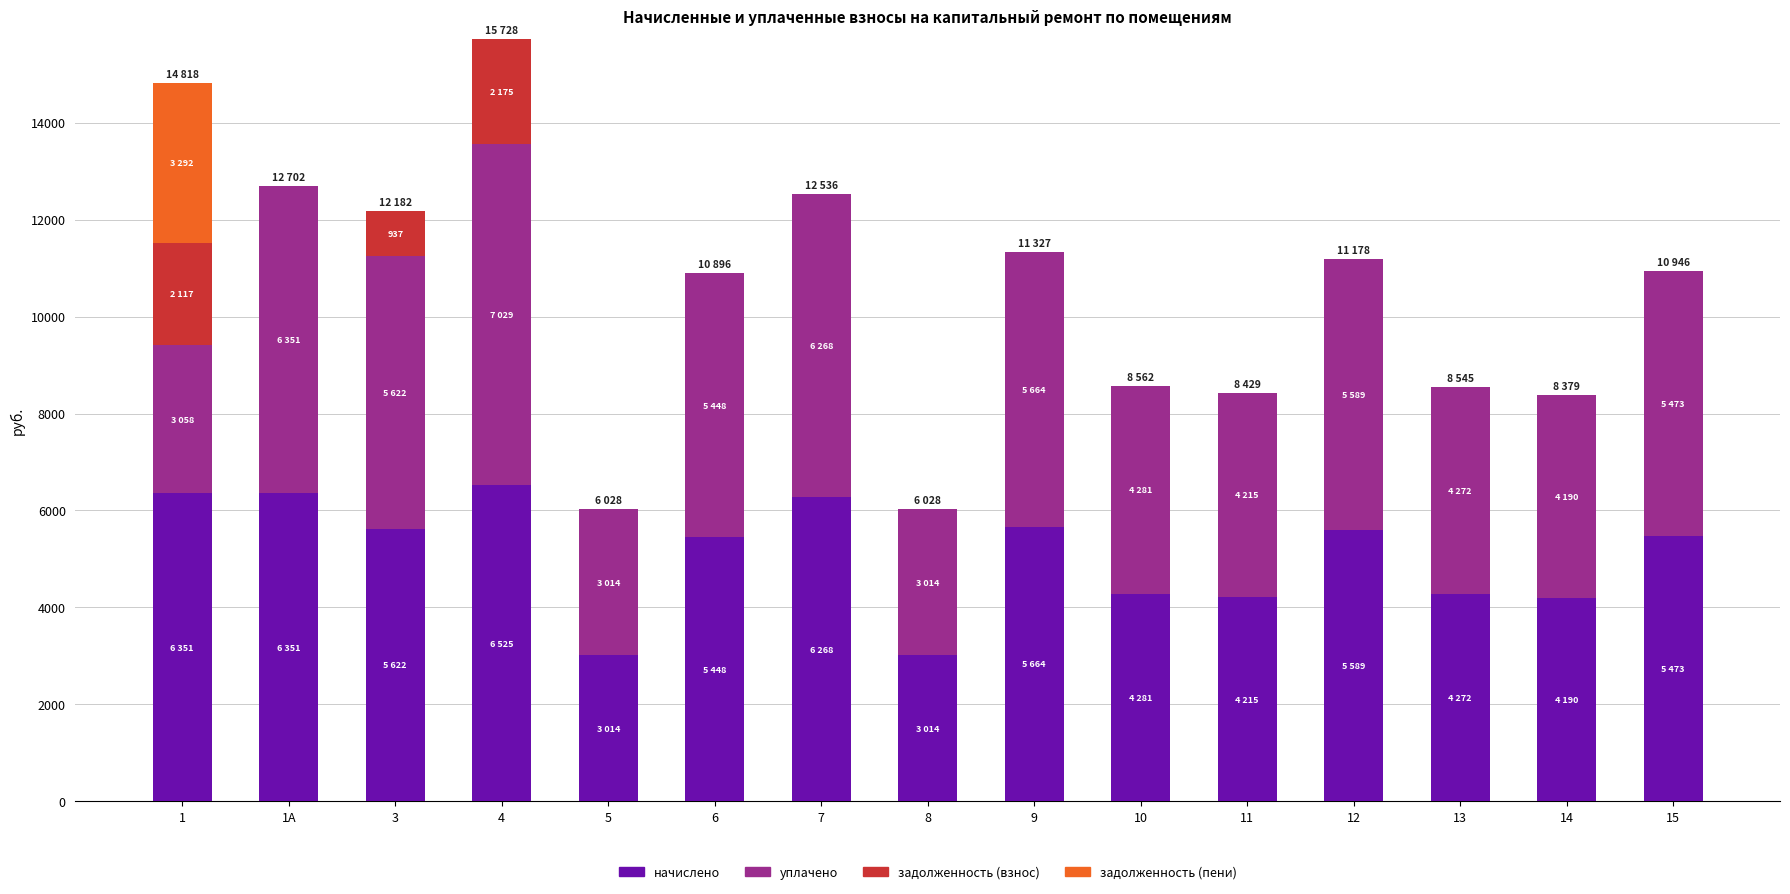

What is the approximate value of начислено at 11?

4214.6